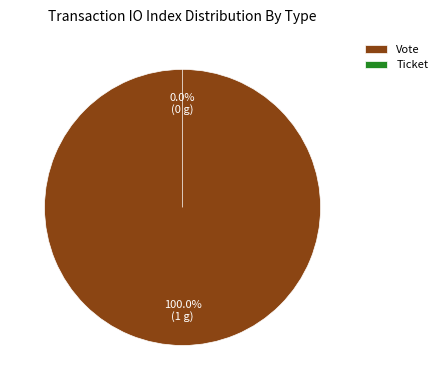

Do Ticket and Vote together represent more than half of the pie?

Yes